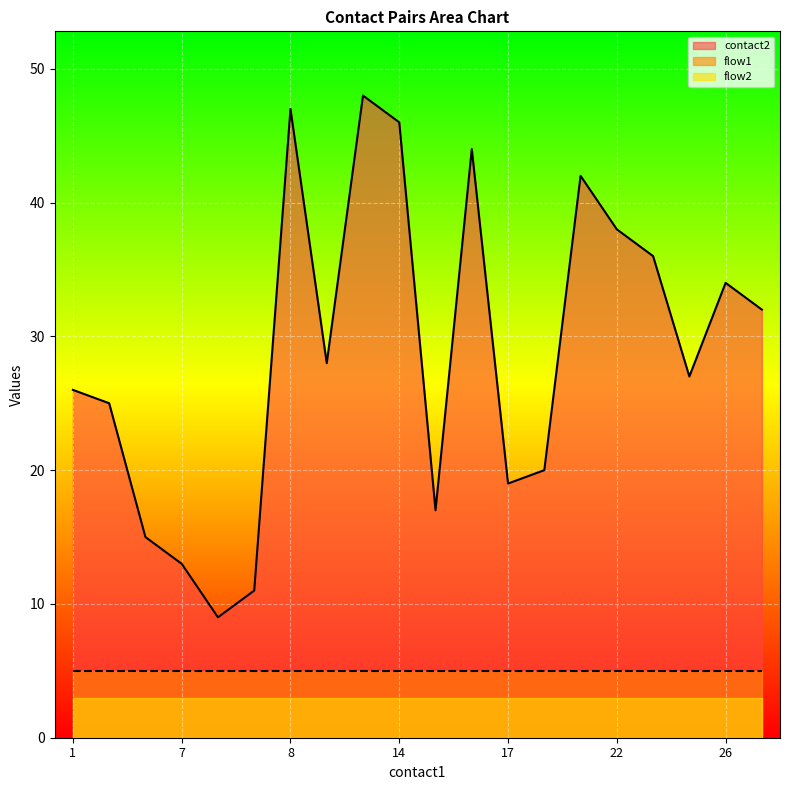

Which has a higher value, 26 or 24?

24